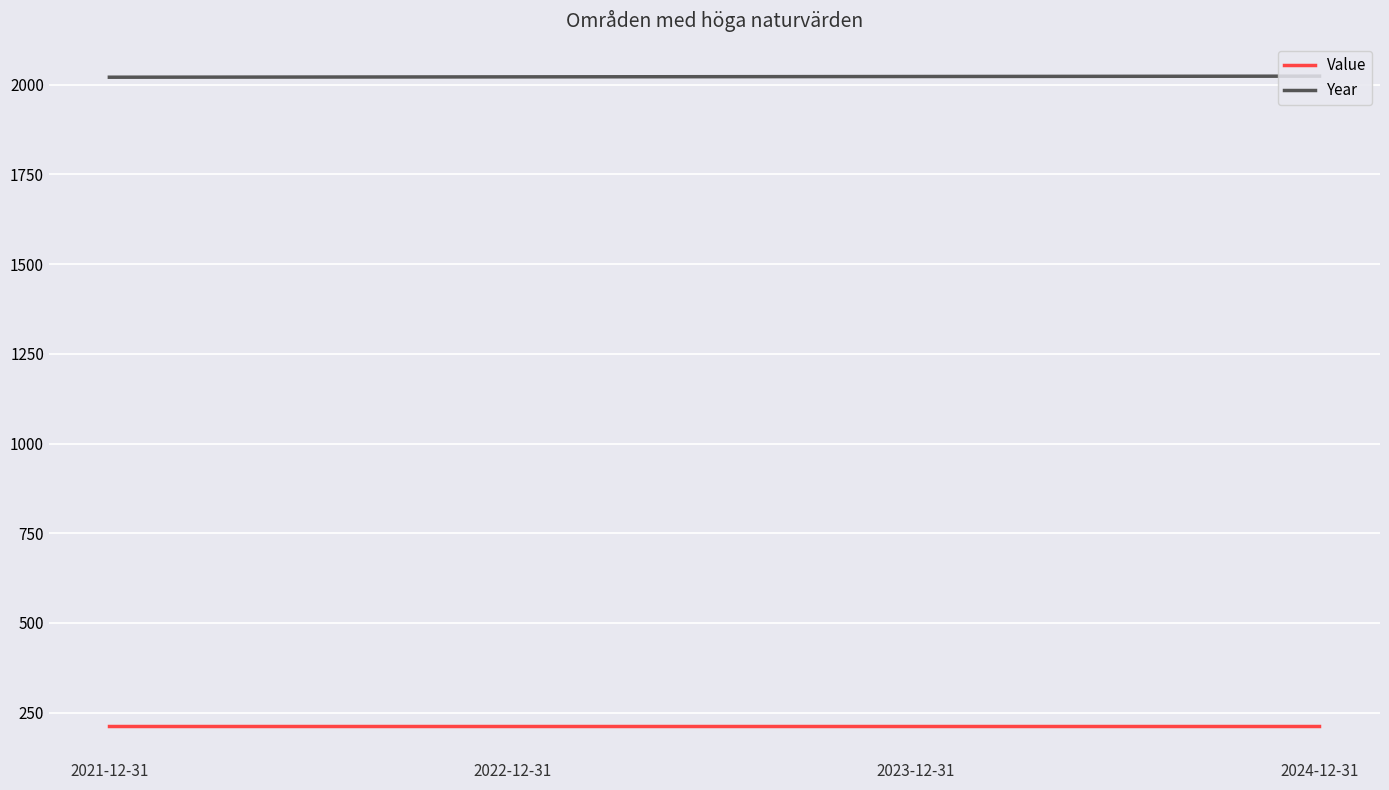

What is the spread (max minus min) of values at 2023-12-31?

1809.2